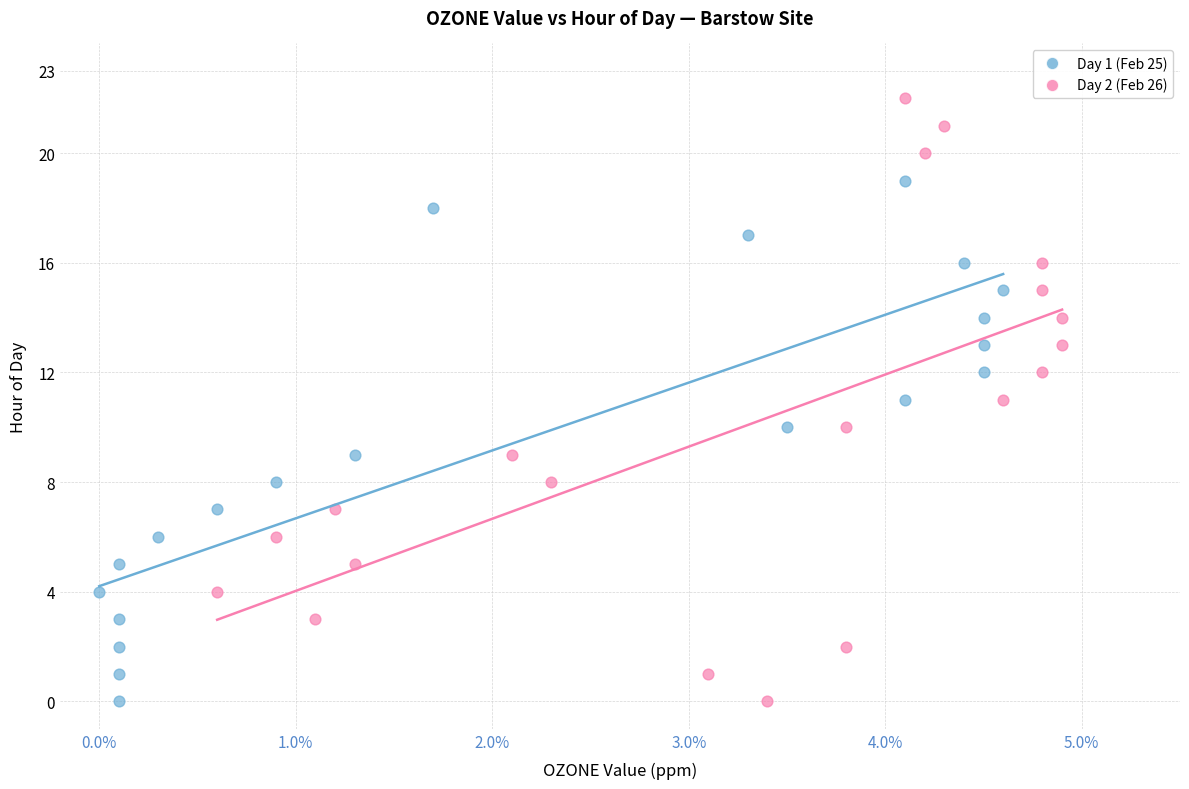

Which series contains the highest Y value?

Day 2 (Feb 26)